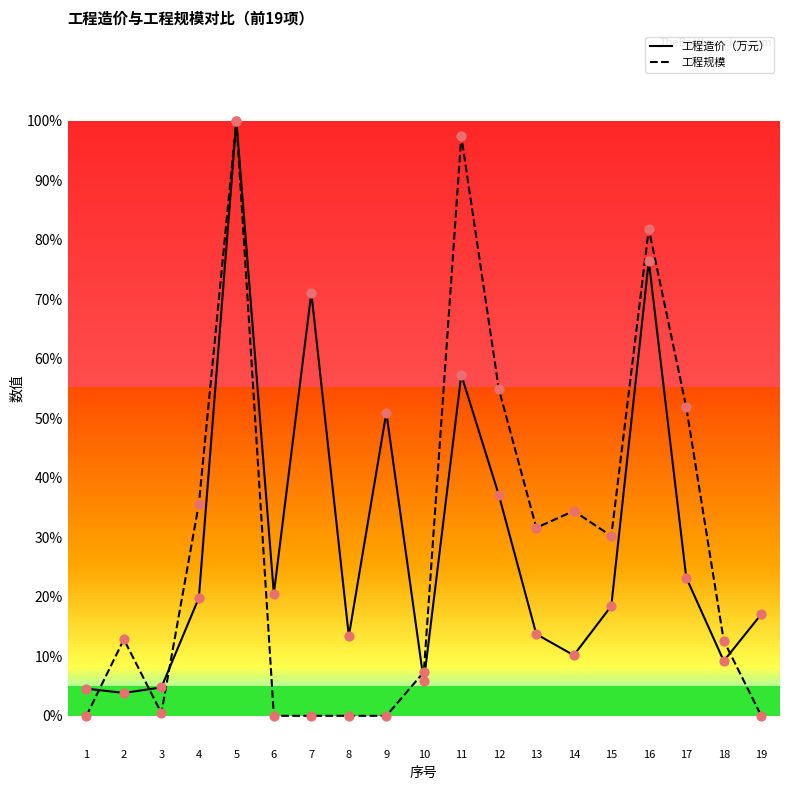

What is the total value across all series at 10?

0.1